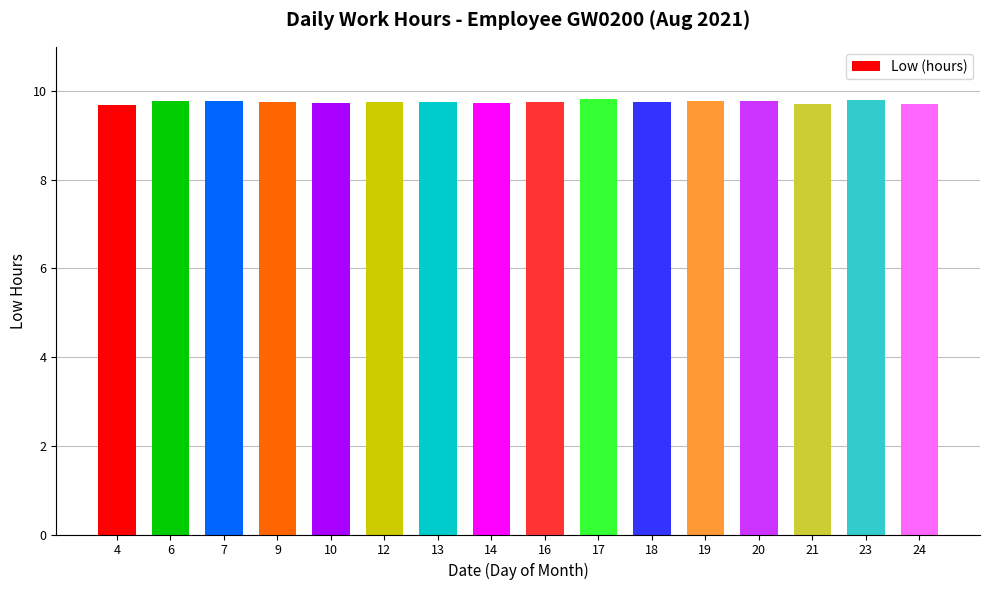

What is the value of the 7th bar from the left?

9.8